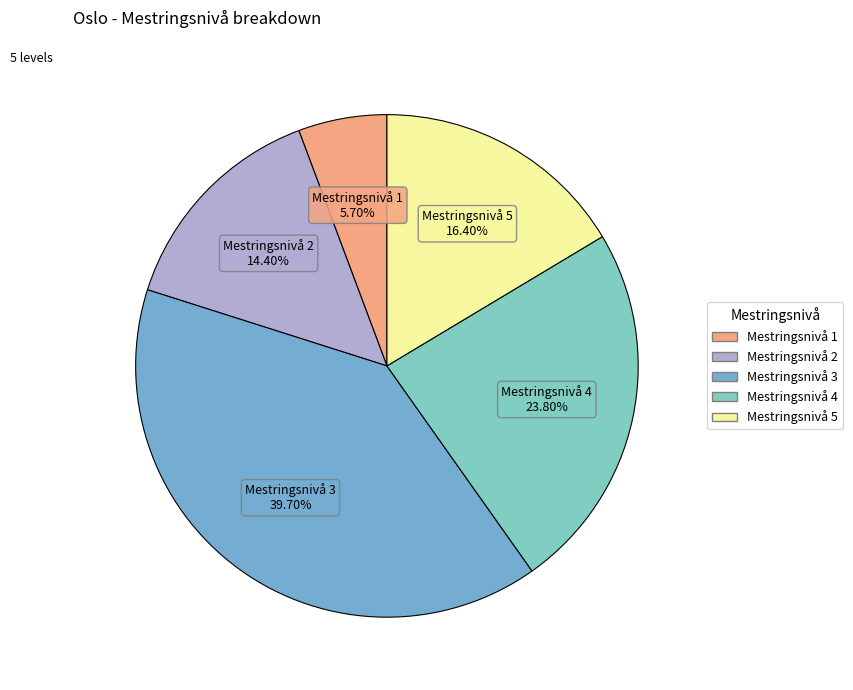

To the nearest percent, what is the average slice percentage?

20%